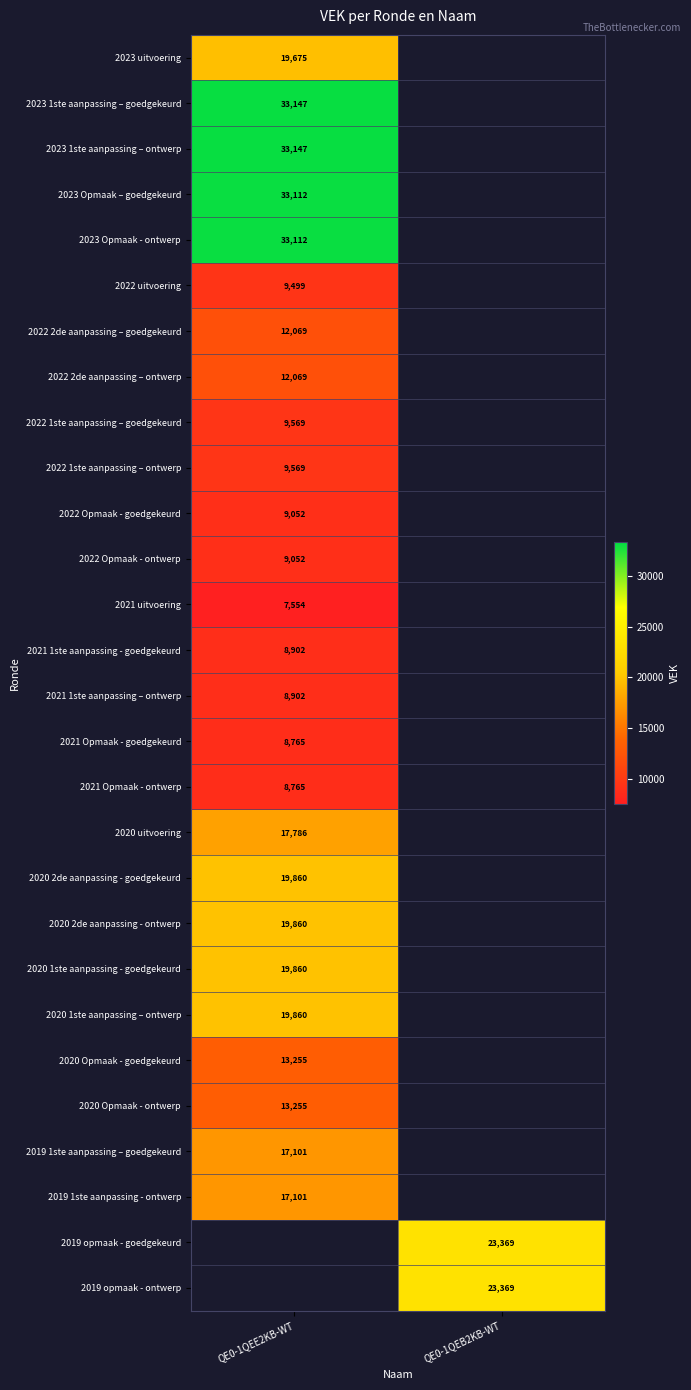

The 2021 Opmaak - goedgekeurd series shows 8765 at QE0-1QEE2KB-WT. True or false?

True